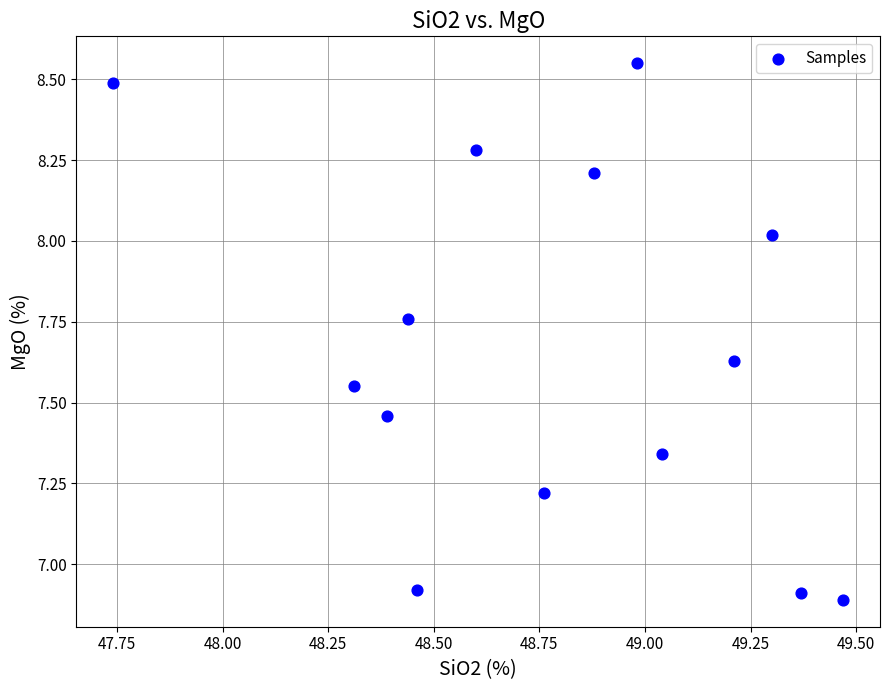

What is the range of Y values (max minus min)?

1.7